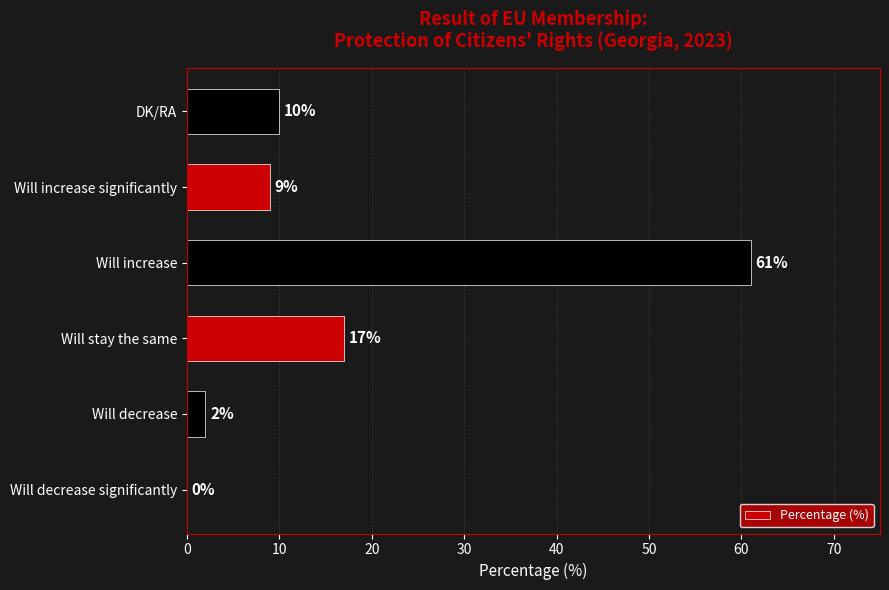

What value does the data have at Will increase, to the nearest 5?

60